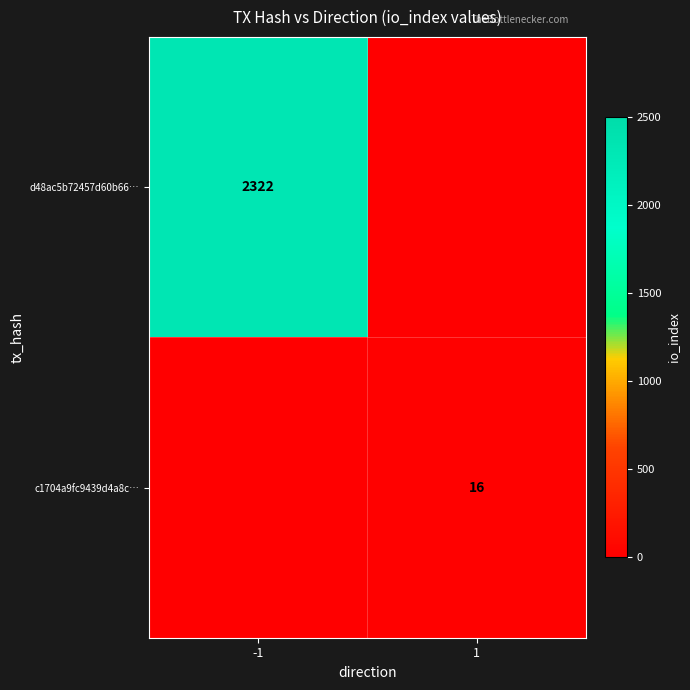

The d48ac5b72457d60b66… series shows 515 at -1. True or false?

False